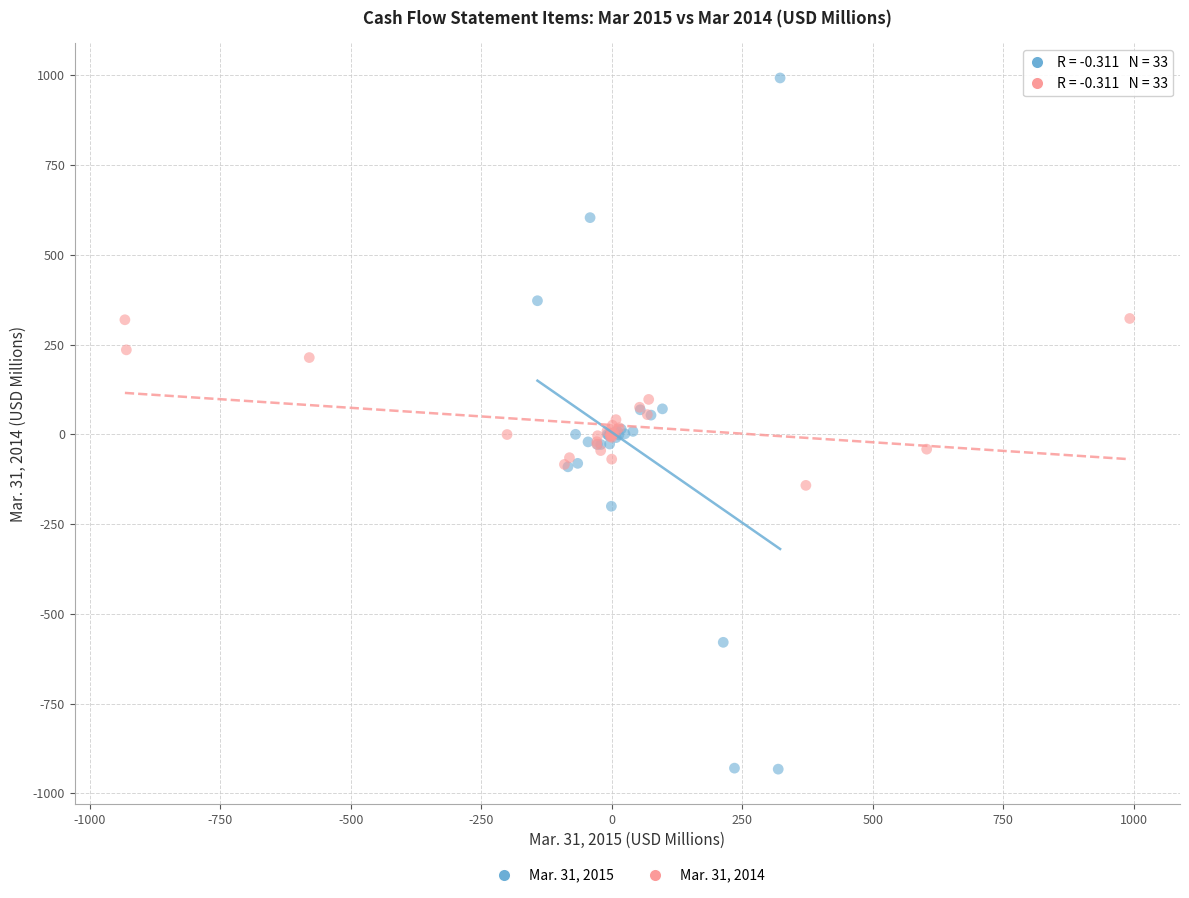

Which series contains the highest Y value?

Mar. 31, 2015